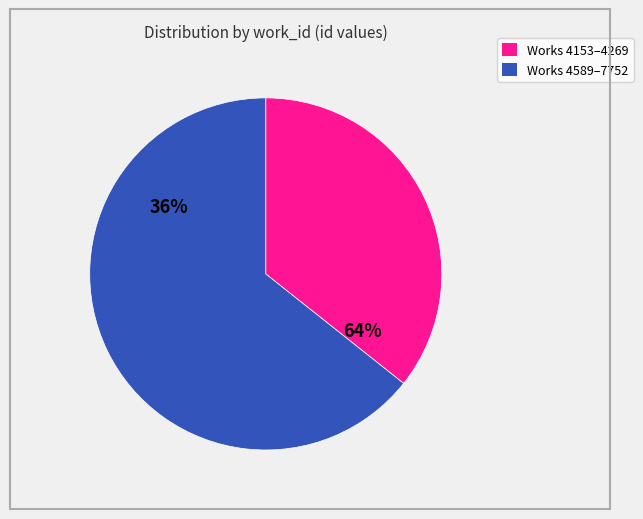

What is the smallest slice in the pie chart?

4153